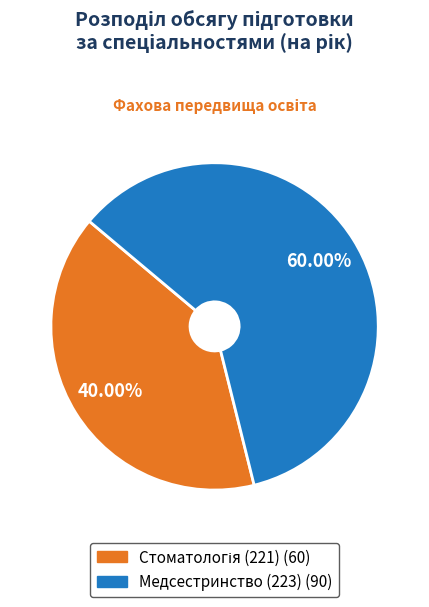

Count the number of slices in the pie.

2